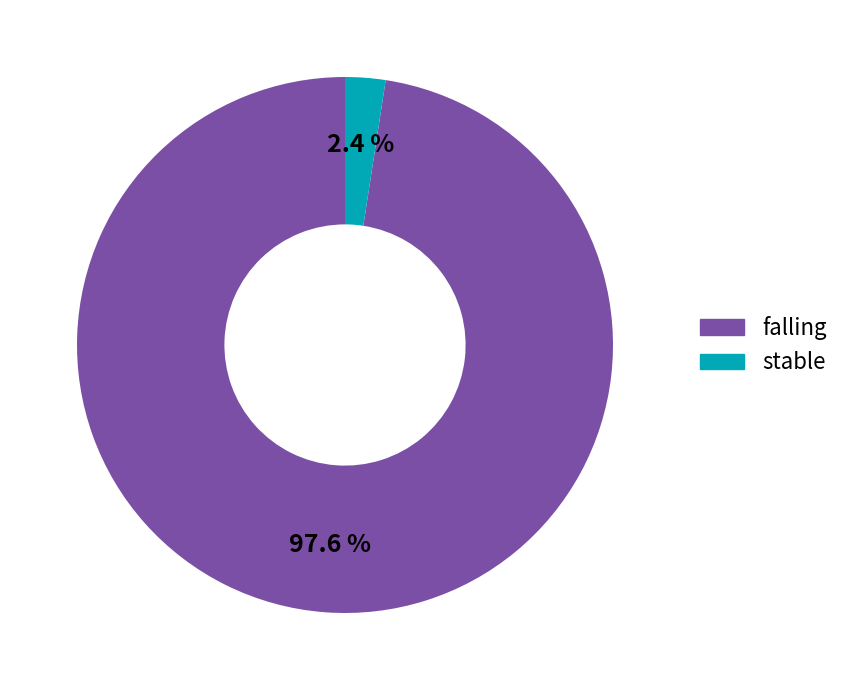

Is there a majority slice in this chart?

Yes